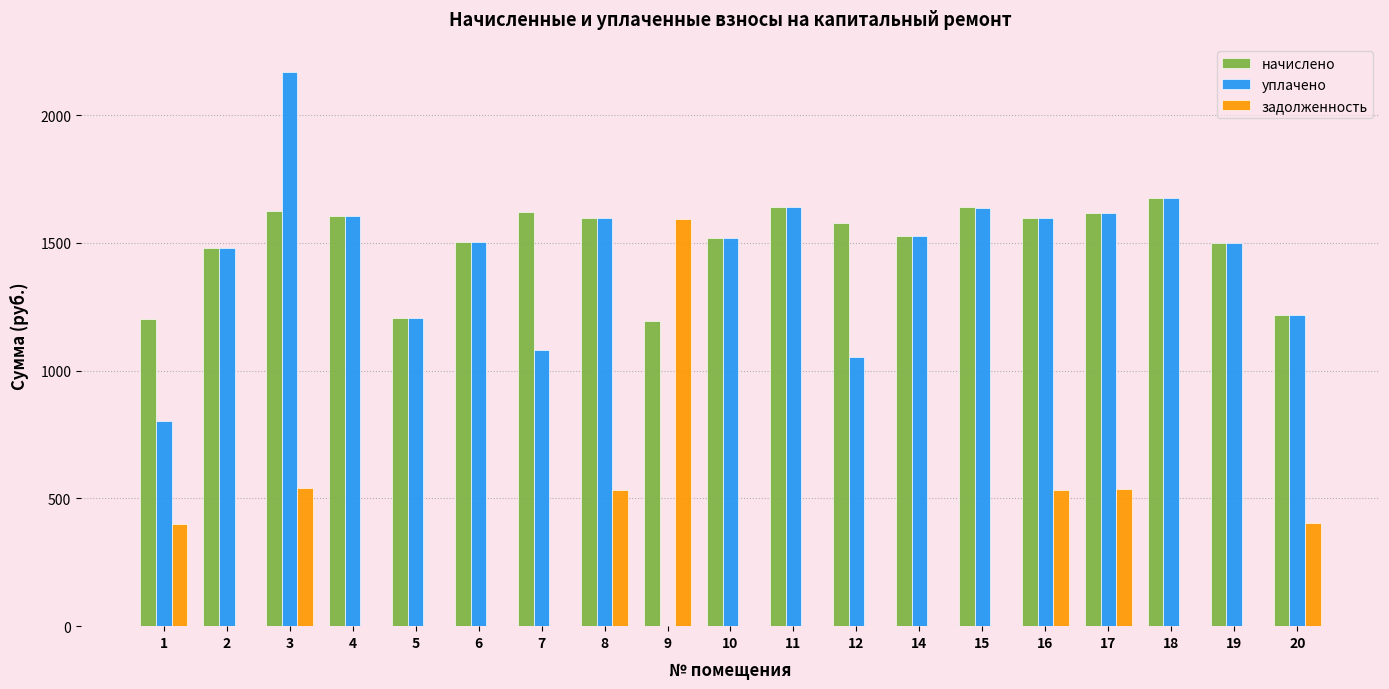

Between 12 and 14, which series saw the biggest shift?

уплачено